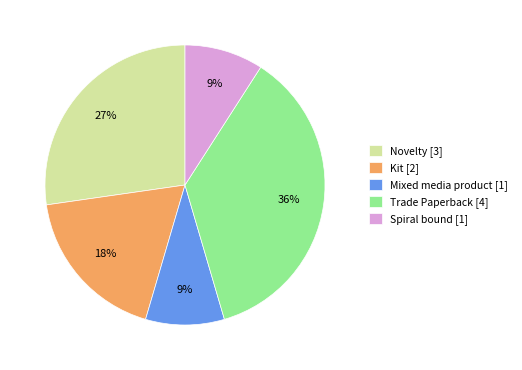

Count the number of slices in the pie.

5